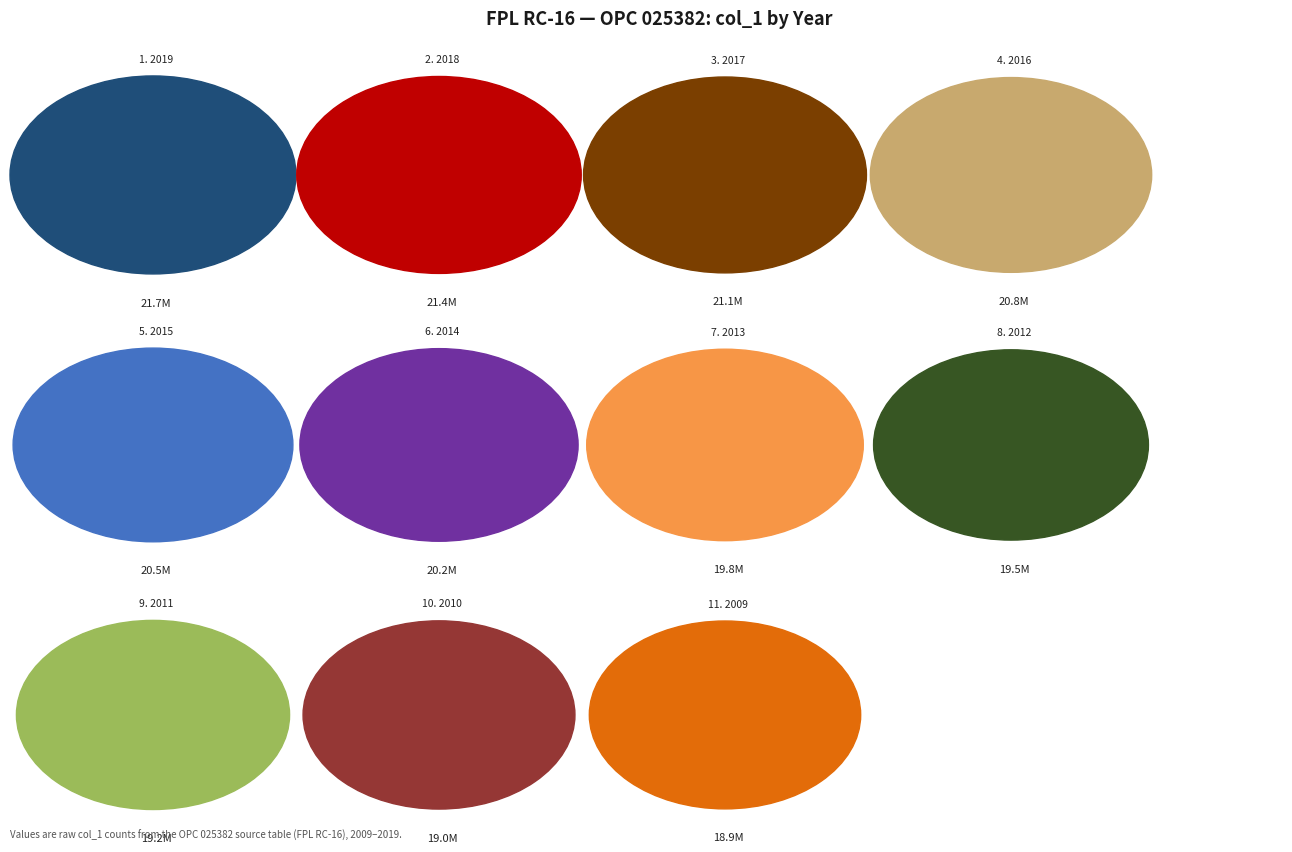

Which slice is the smallest?

2009